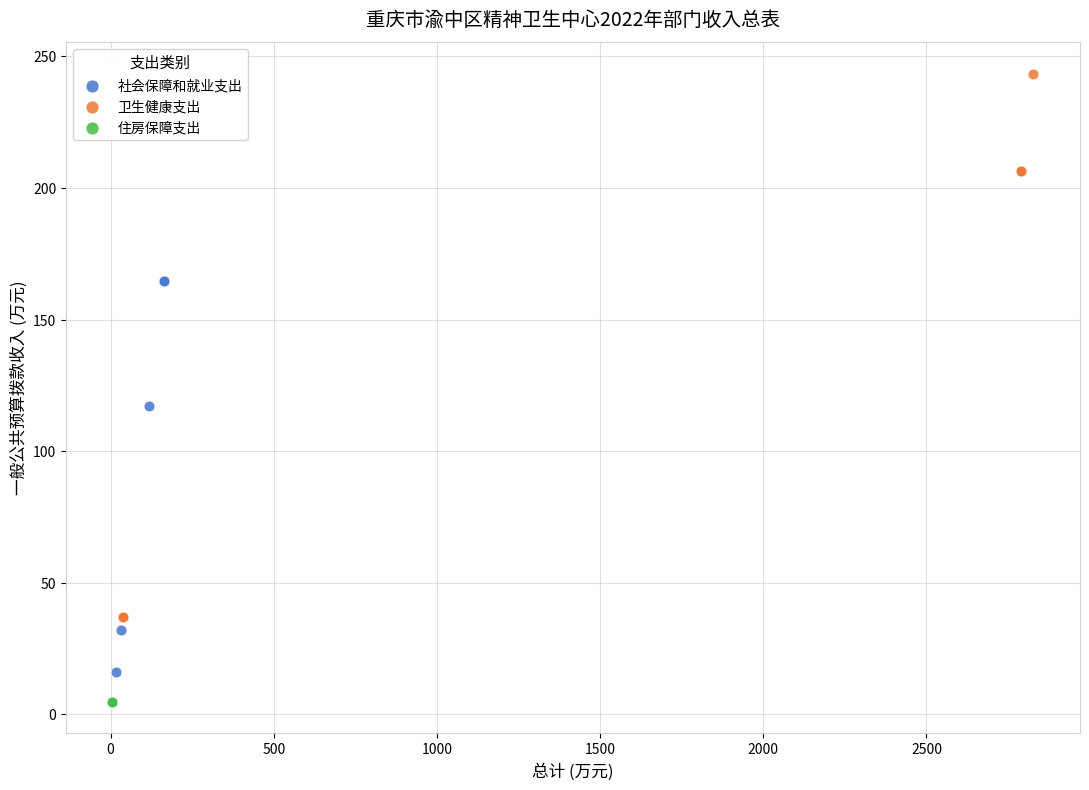

Which series contains the highest Y value?

卫生健康支出